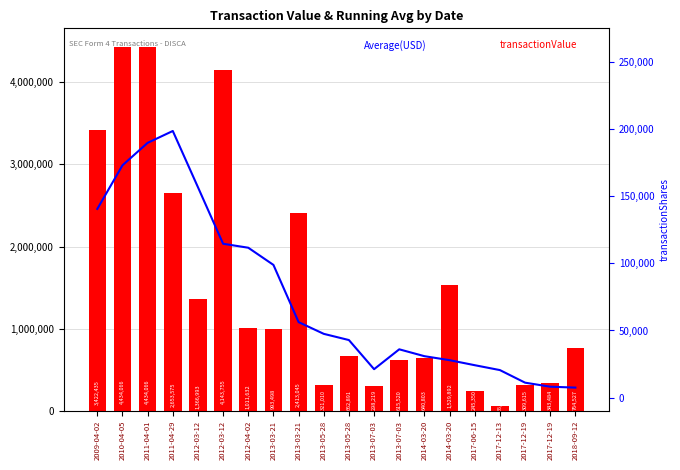

What is the difference between the maximum and minimum values in the transactionValue series?

4378717.0